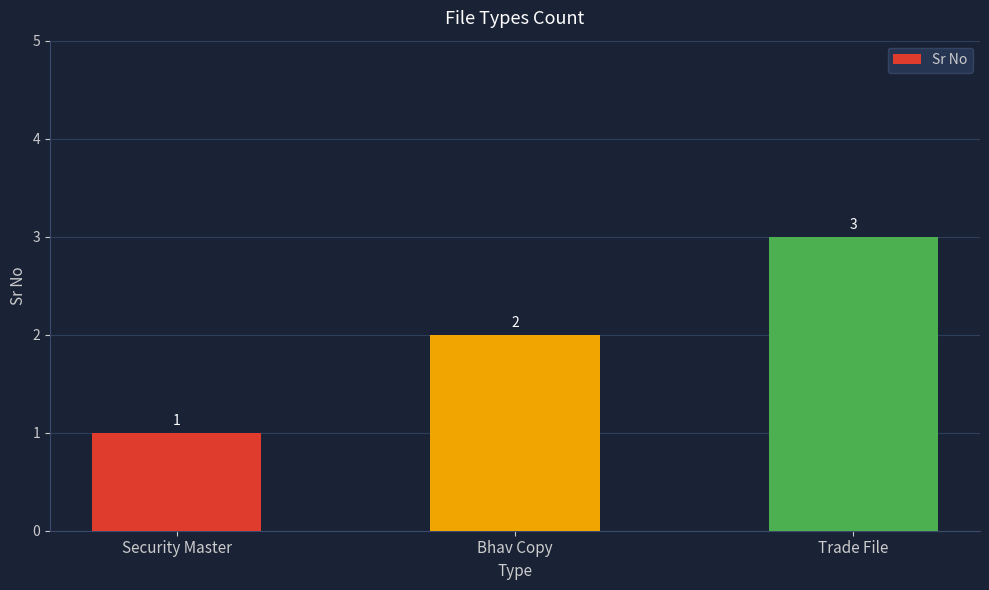

What is the label of the 1st bar from the left?

Security Master